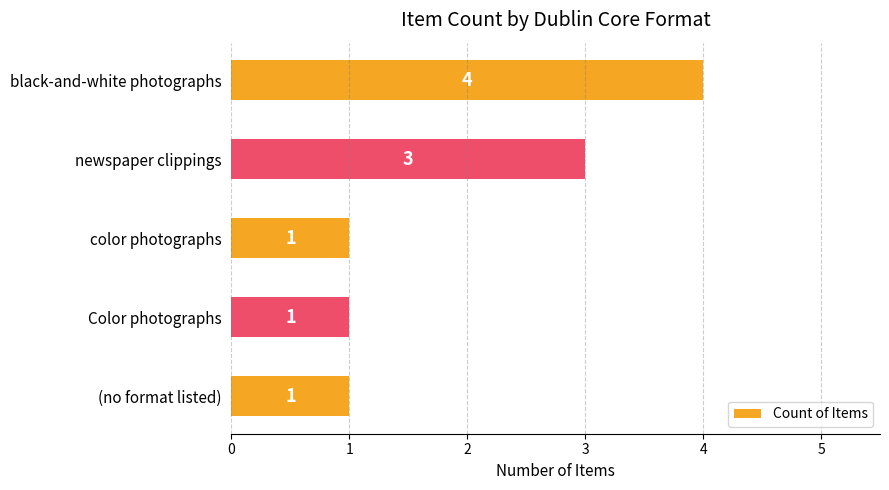

What is the label of the 1st bar from the top?

black-and-white photographs